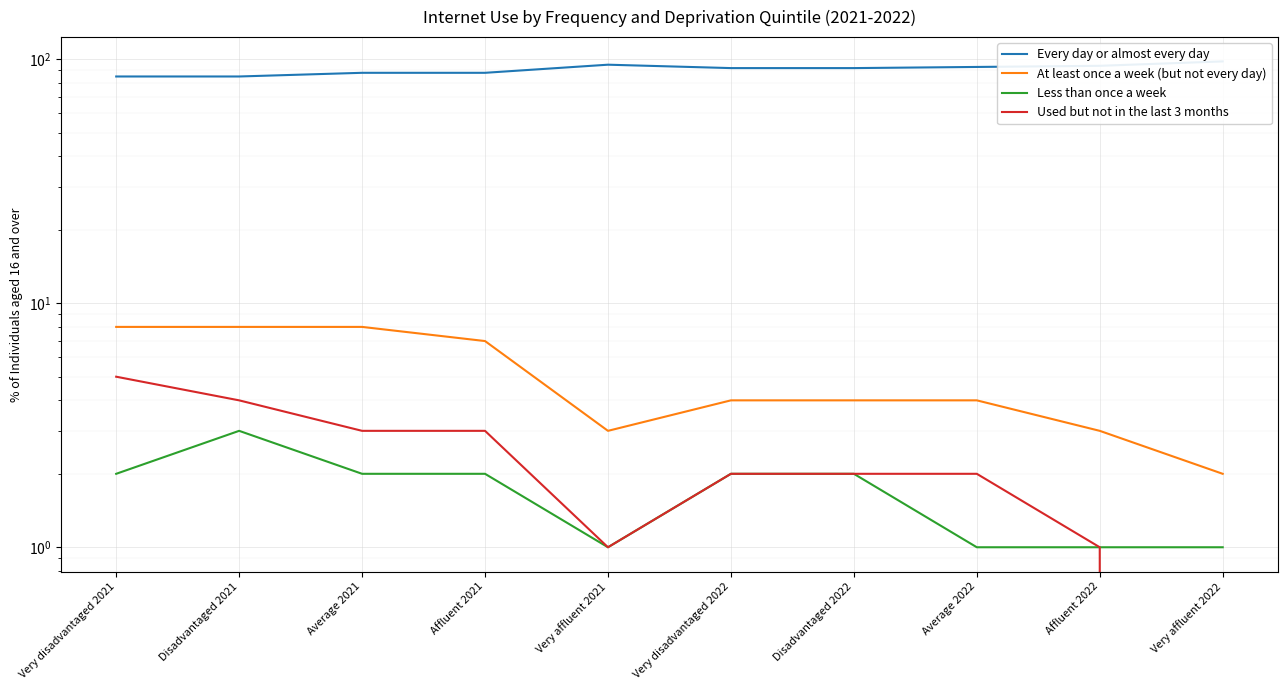

True or false: At least once a week (but not every day) has a value of 4 at Very disadvantaged 2022.

True